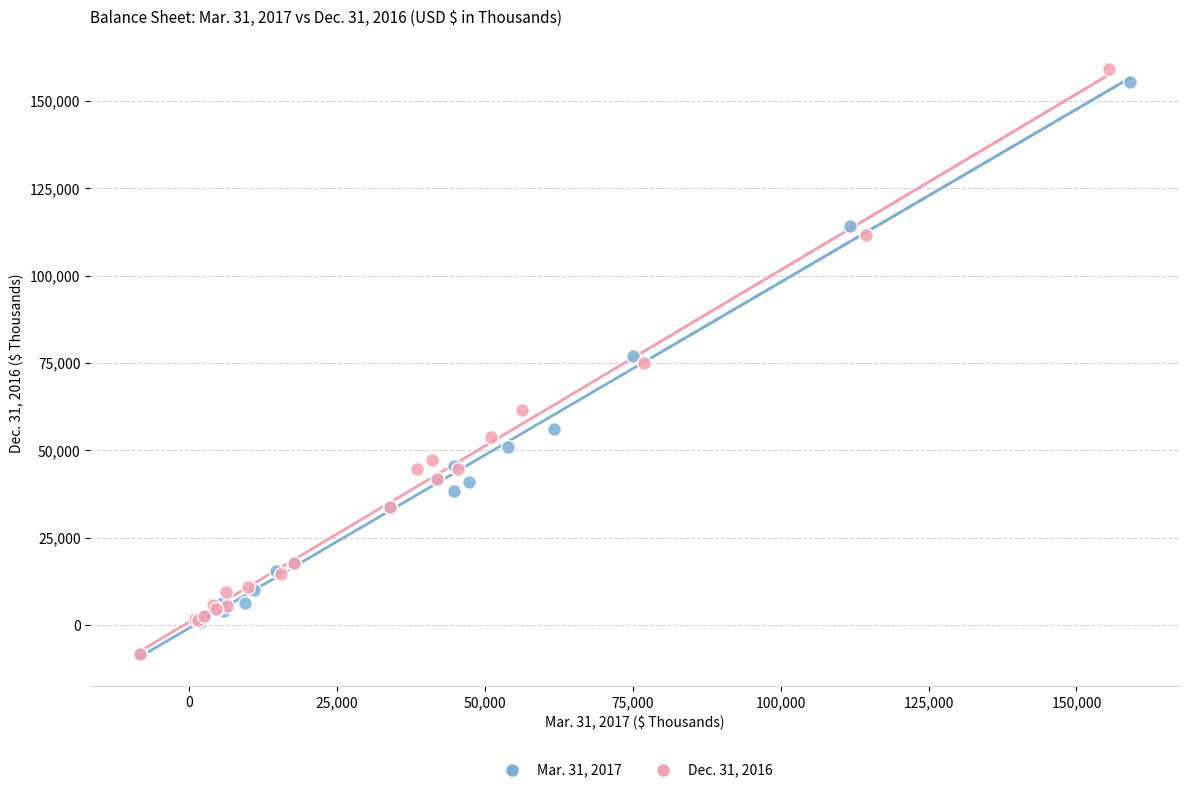

Which series has the largest Y range (max minus min)?

Dec. 31, 2016